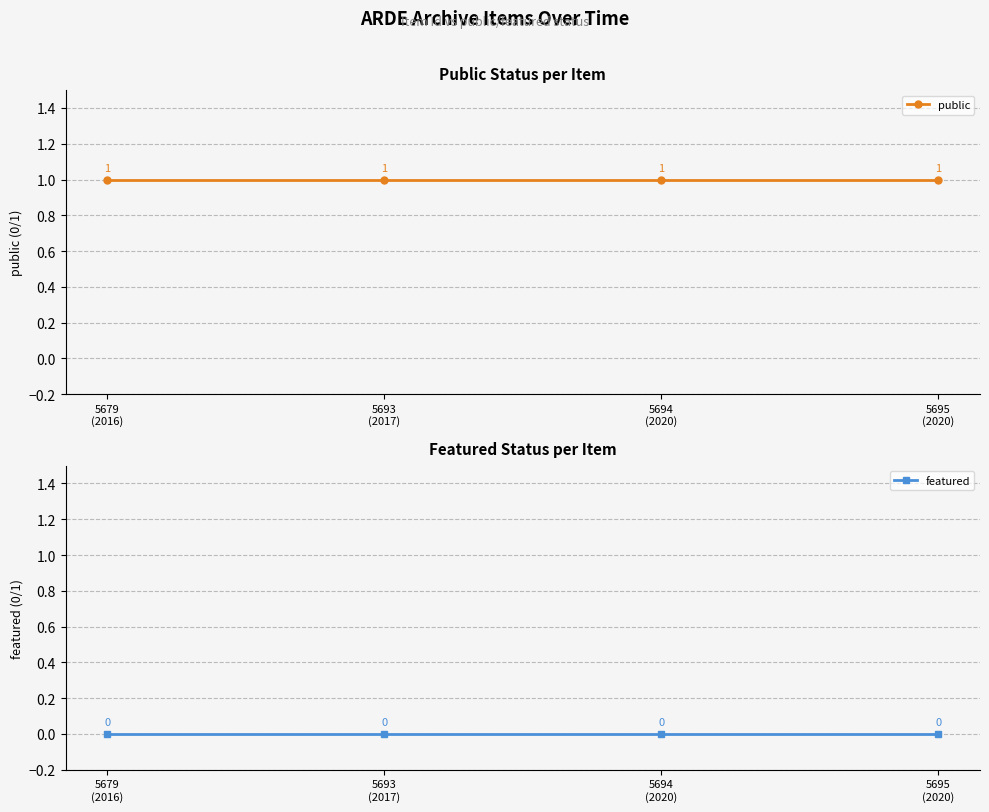

Rank the series by their average value, from lowest to highest.

featured, public